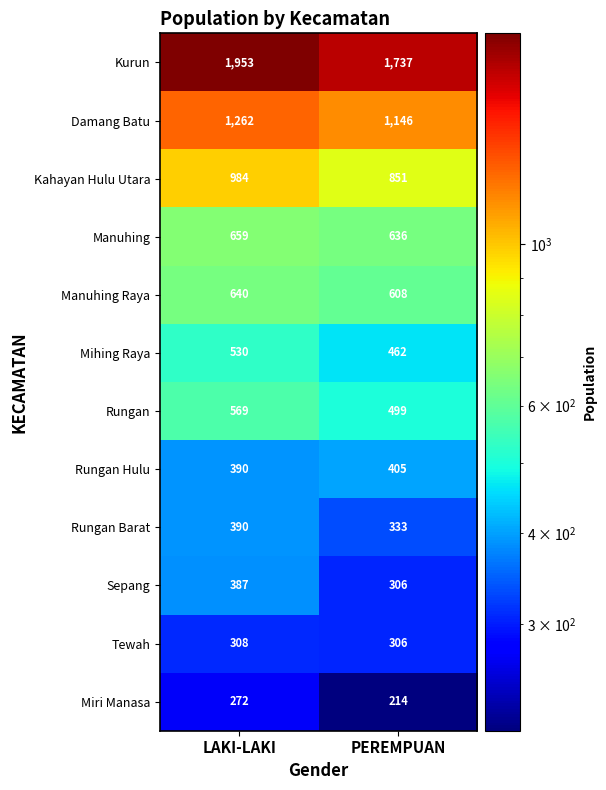

Which series has the largest range (max minus min)?

Kurun